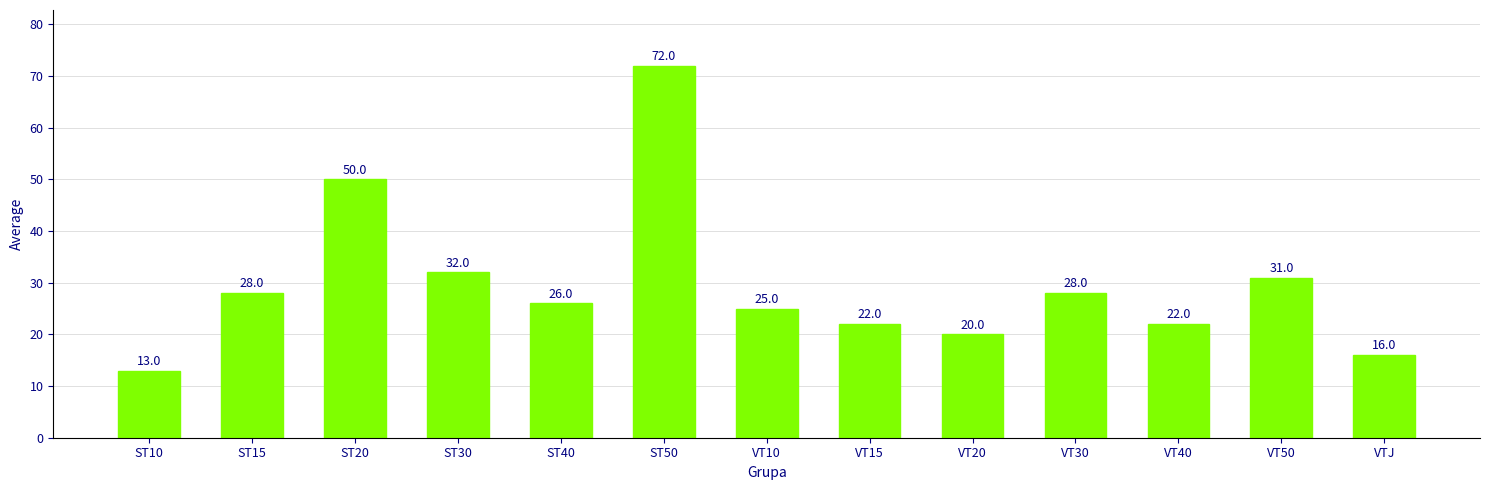

Between ST15 and VT20, which is larger?

ST15